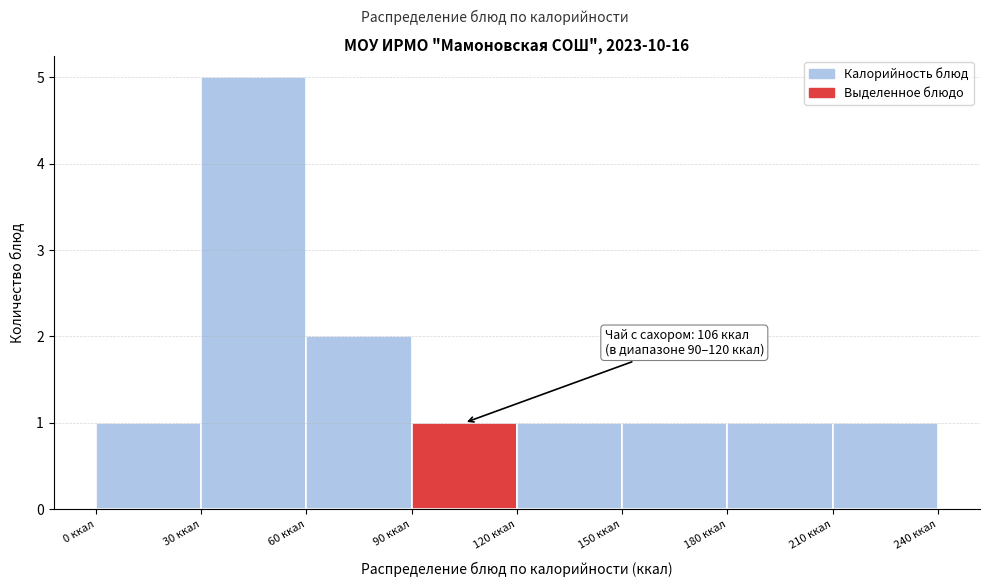

Which range on the x-axis has the tallest bar?

30 to 60